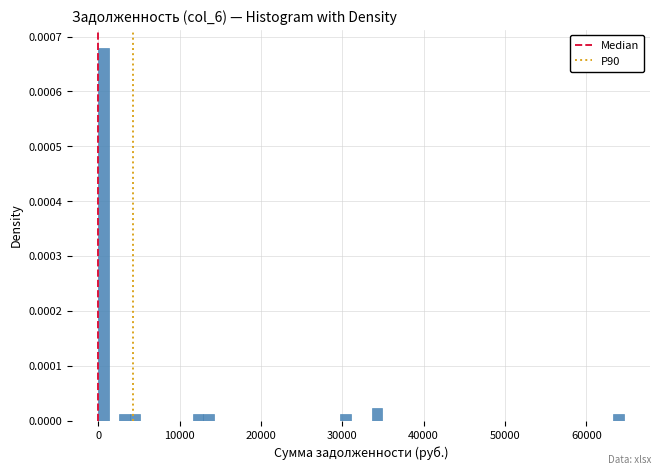

Read against the x-axis, roughly where is the centre of the tallest bar?

1000